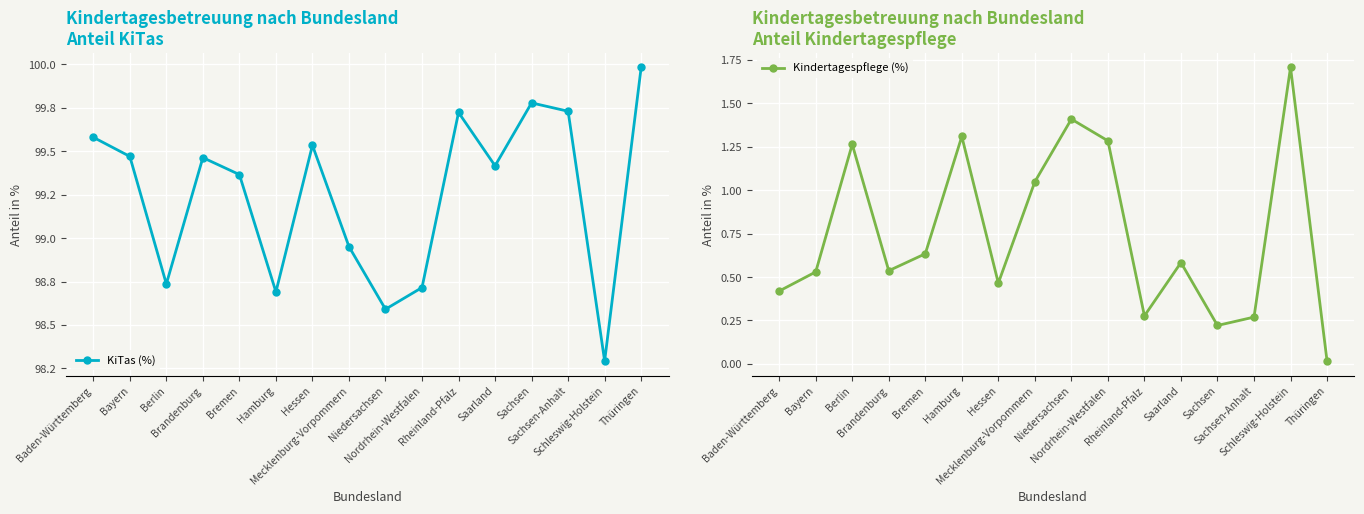

True or false: Kindertagespflege (%) and KiTas (%) intersect in this chart.

False